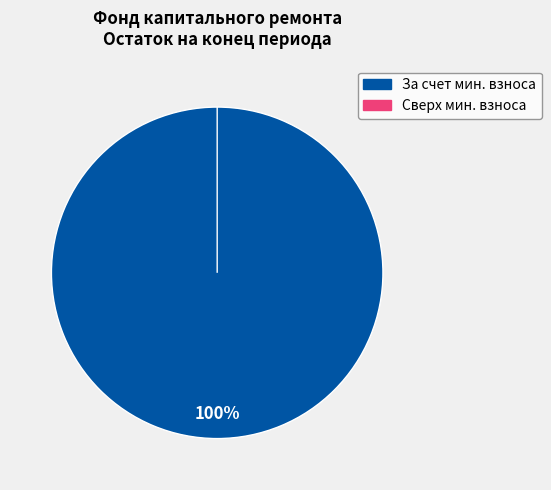

Is it true that за счет минимального взноса is 100% of the pie?

True